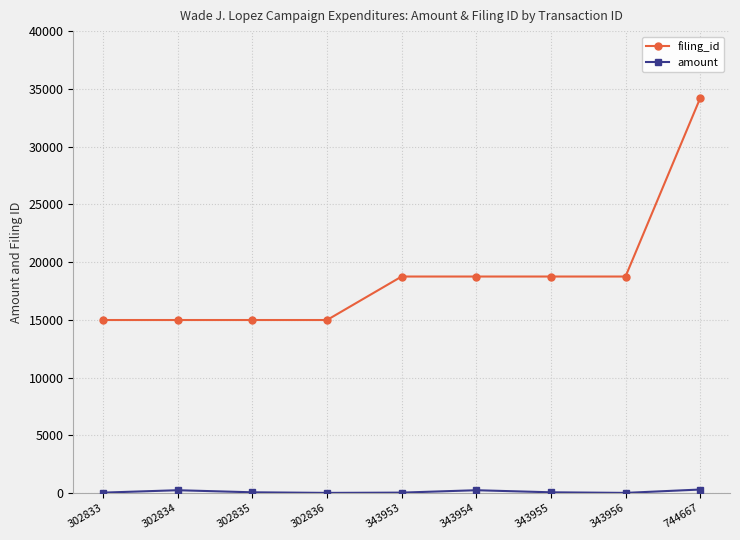

Which label corresponds to the largest value in the chart?

744667